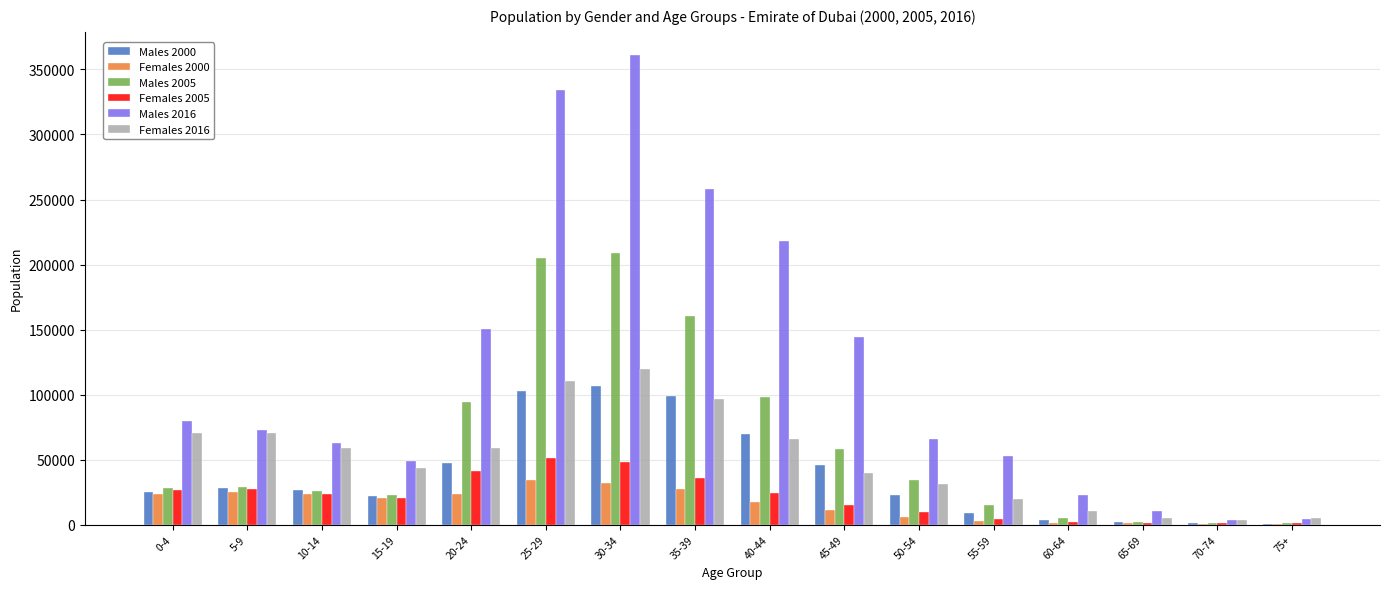

Which series changed the most between 35-39 and 45-49?

Males 2016